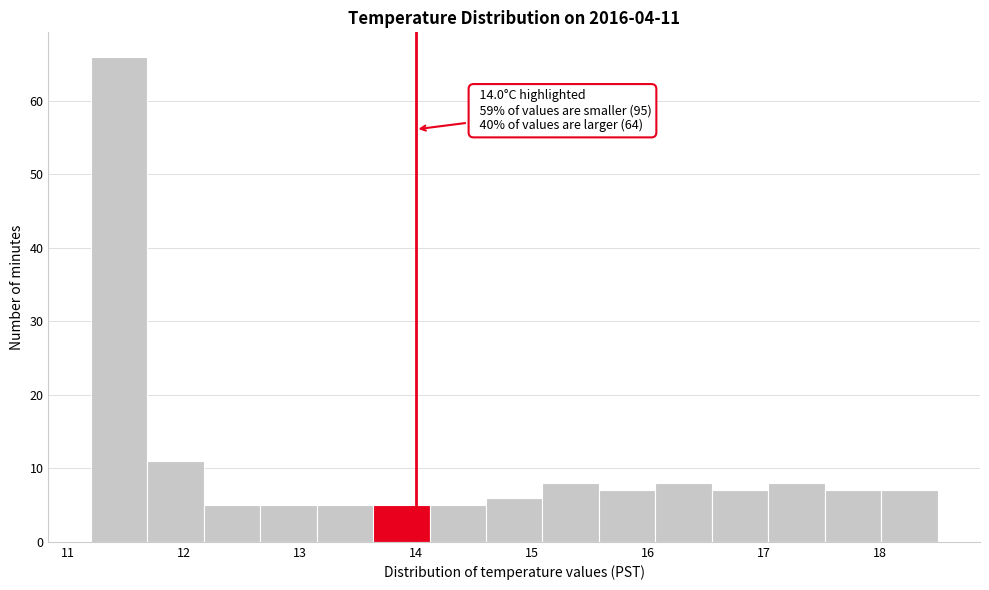

Which range on the x-axis has the tallest bar?

11.2 to 11.7